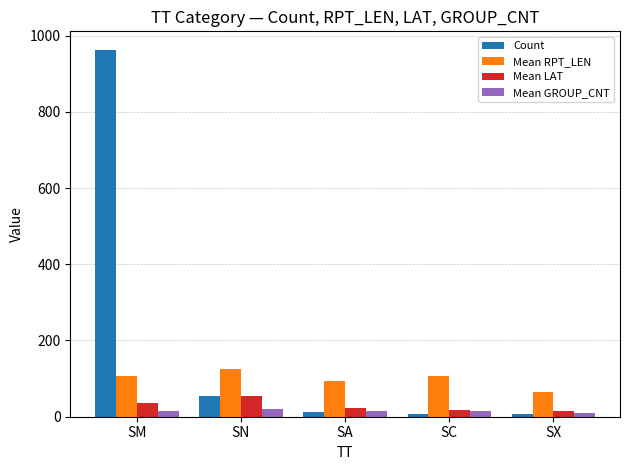

True or false: Mean RPT_LEN has a value of 64.0 at SX.

True